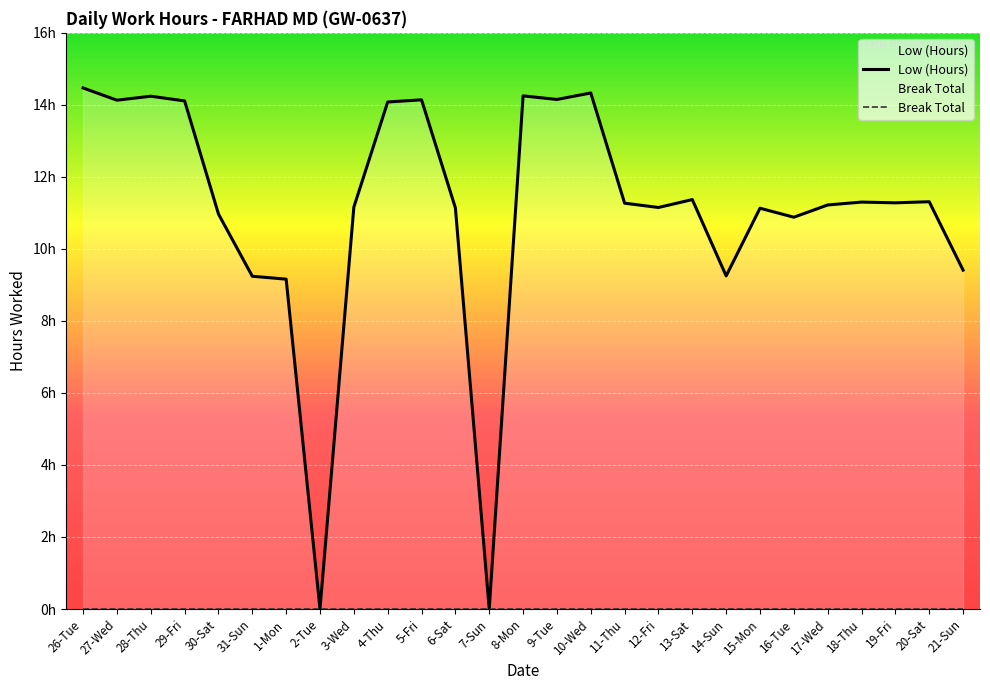

Which label corresponds to the smallest value in the chart?

2-Tue